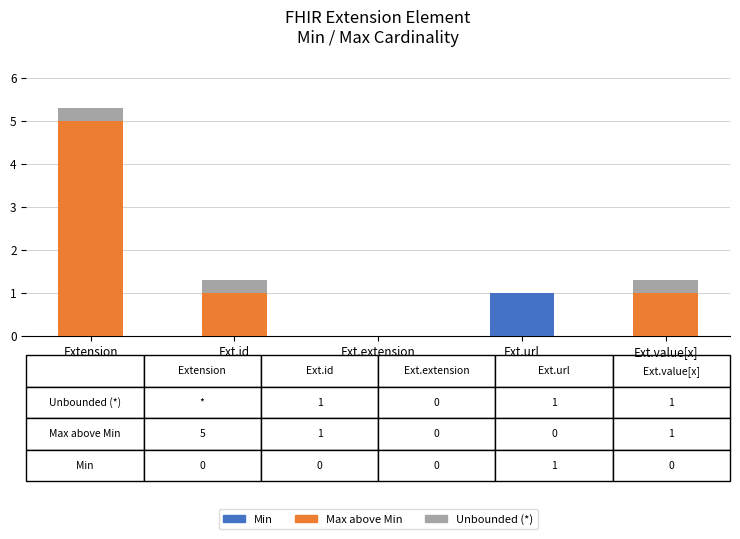

True or false: Min has a value of 0.0 at Ext.extension.

True